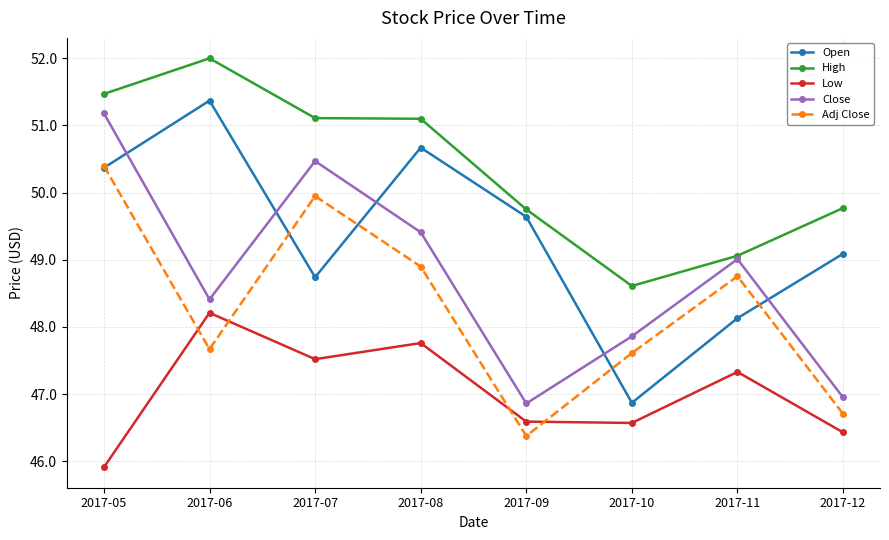

Where does the High series first go above 51?

2017-05